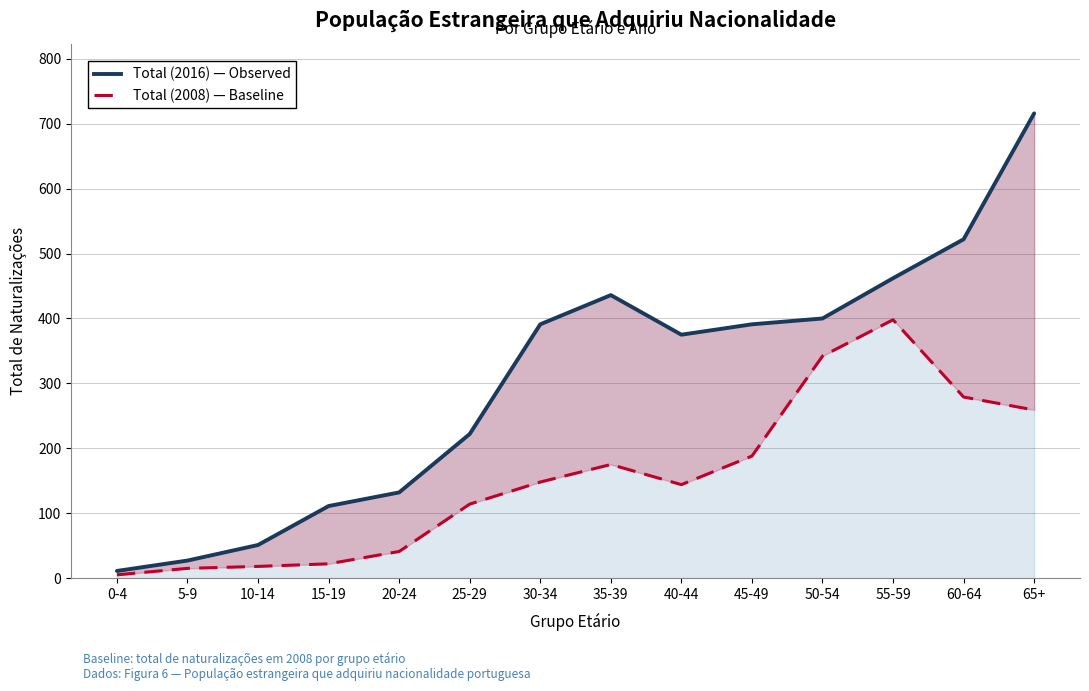

How many interior local peaks does the Total (2016) — Observed series have?

1